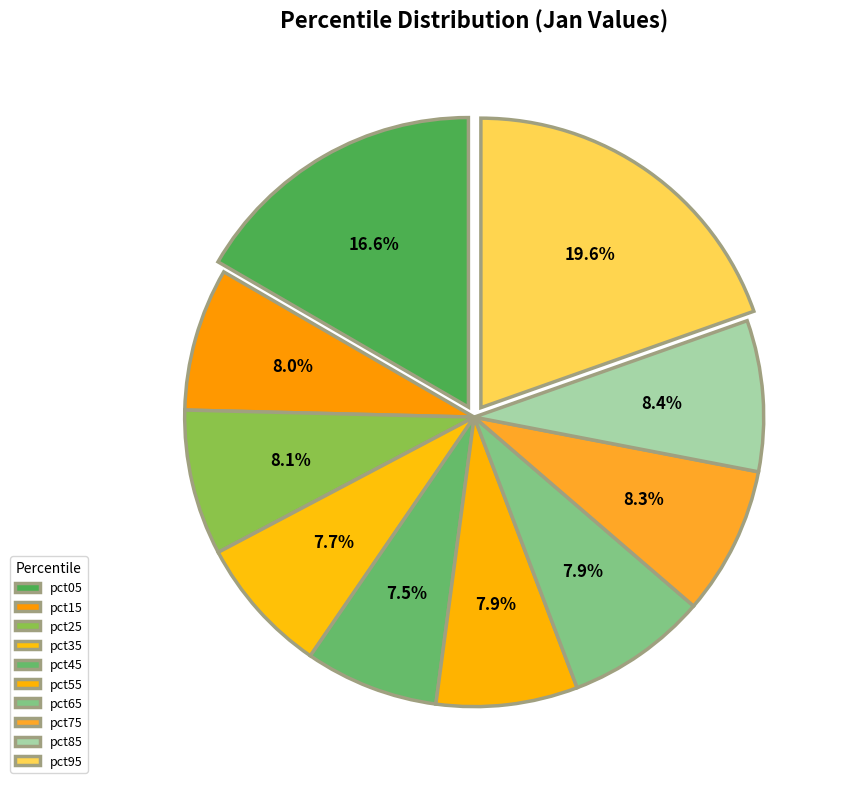

To the nearest percent, what is the combined percentage of pct35 and pct65?

16%